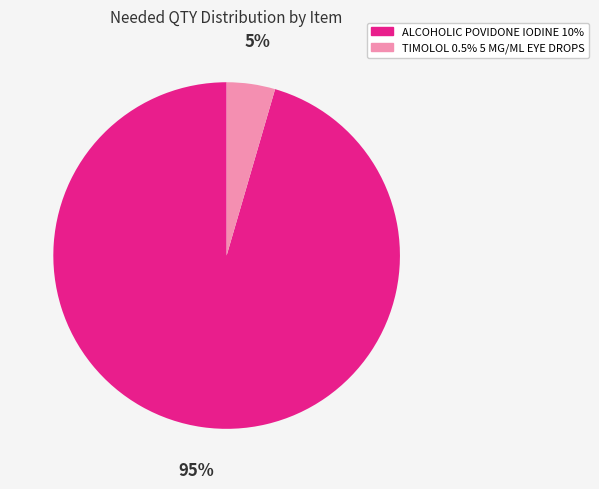

Does TIMOLOL 0.5% 5 MG/ML EYE DROPS account for over 50% of the chart?

No